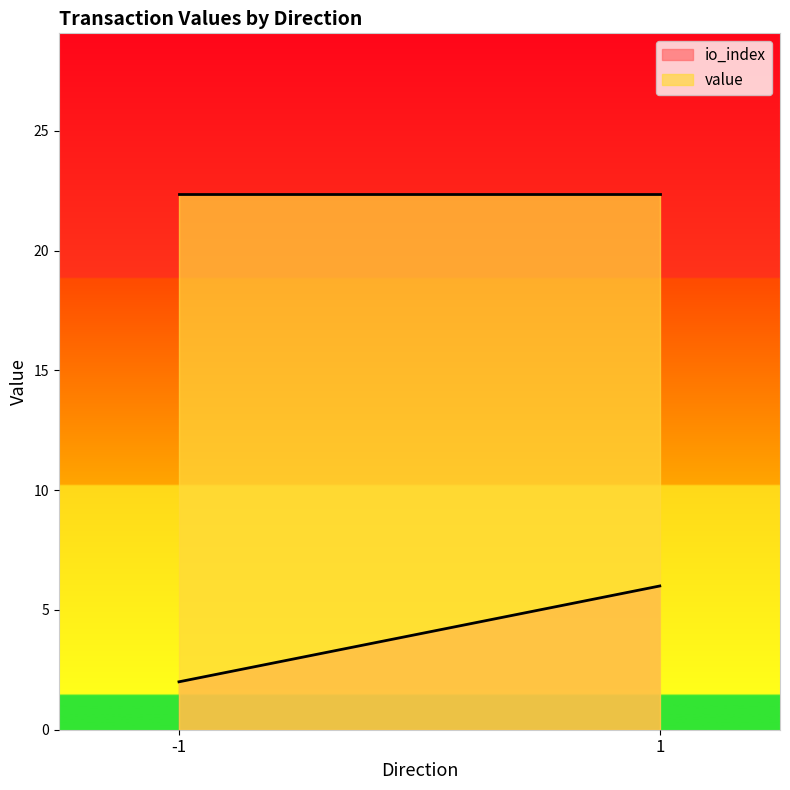

What is the maximum value shown in the chart?

22.4